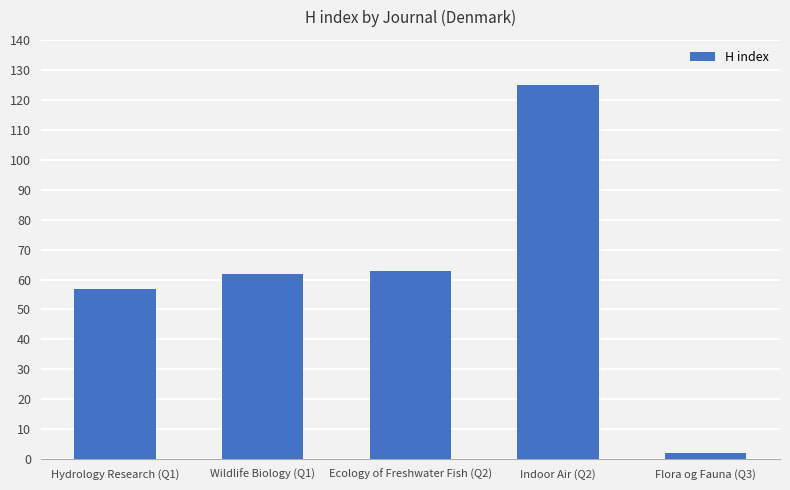

What is the greatest value displayed?

125